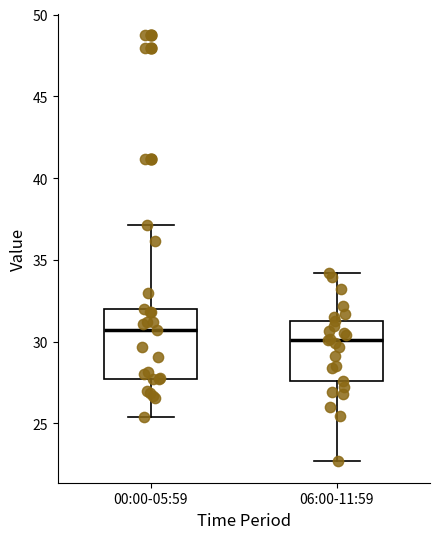

Reading left to right, read every box against the y-axis: the position of its median line, the range the box covers, and the ends of its whiskers. The values are not printed on the chart, so give them approximately, as read against the axis.

00:00-05:59: median 30.5, box 27.5 to 32.0, whiskers 25.5 to 37.0
06:00-11:59: median 30.0, box 27.5 to 31.0, whiskers 22.5 to 34.0